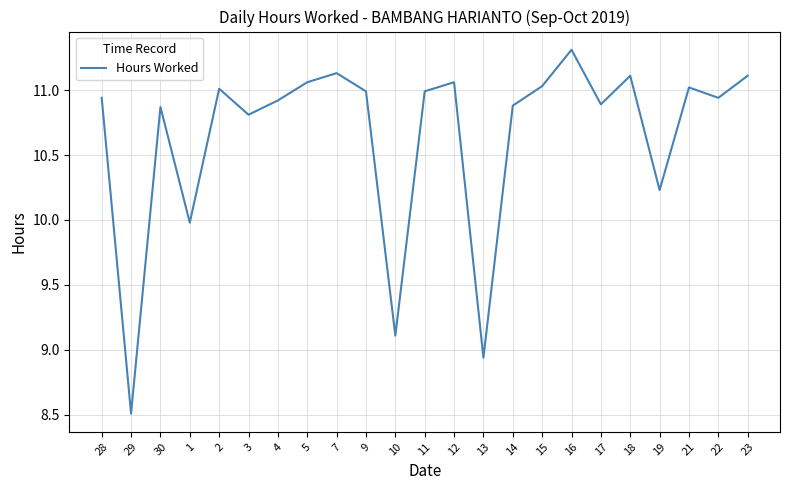

What is the smallest value displayed?

8.5